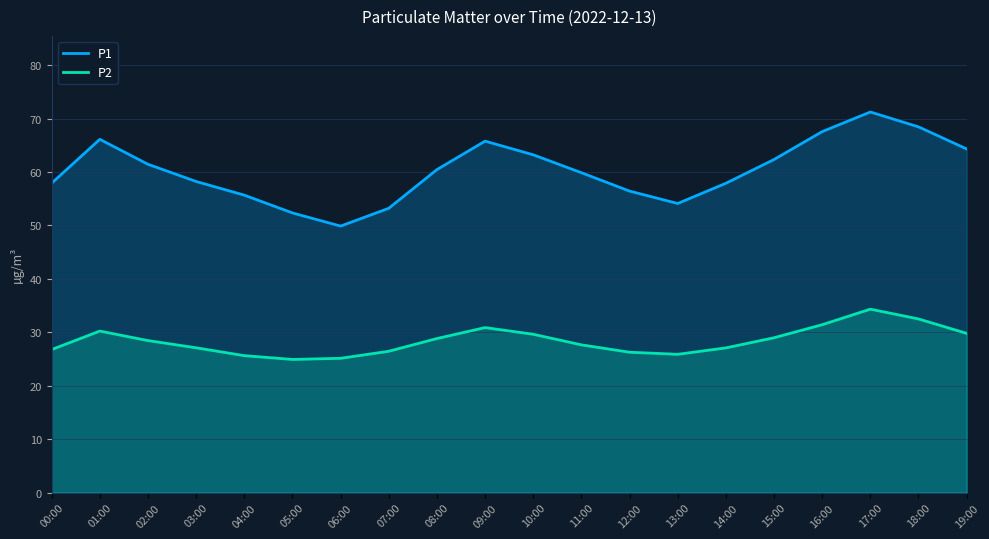

True or false: P1 and P2 intersect in this chart.

False